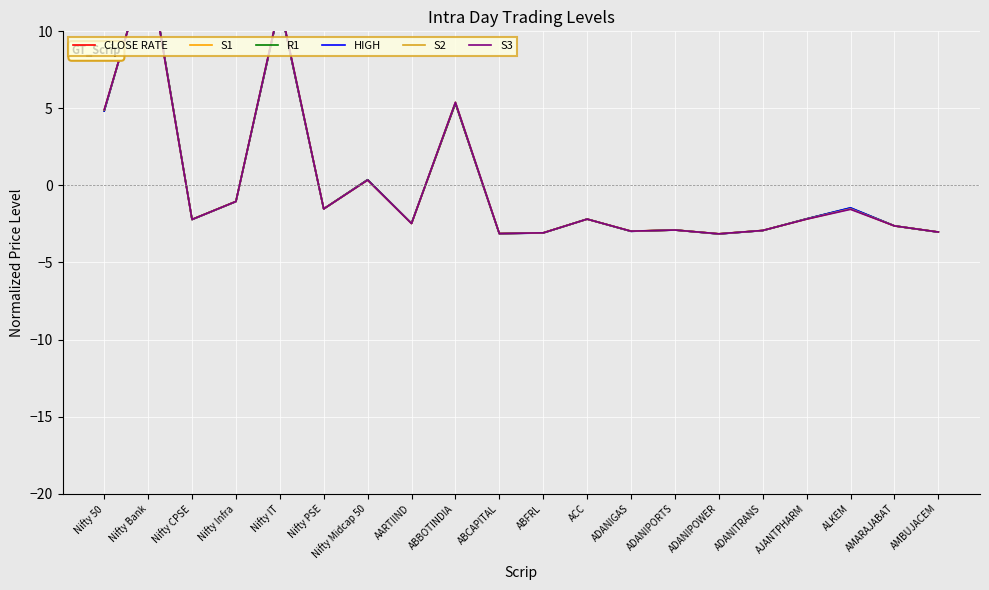

Read the HIGH value at Nifty Midcap 50.

0.4